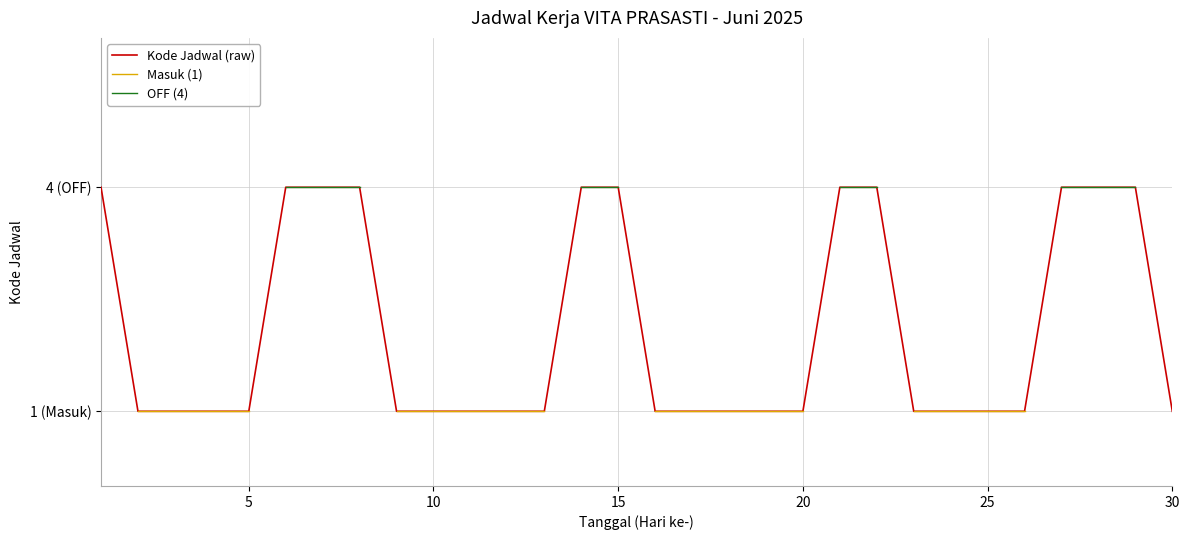

Which category has the lowest value across all series?

5